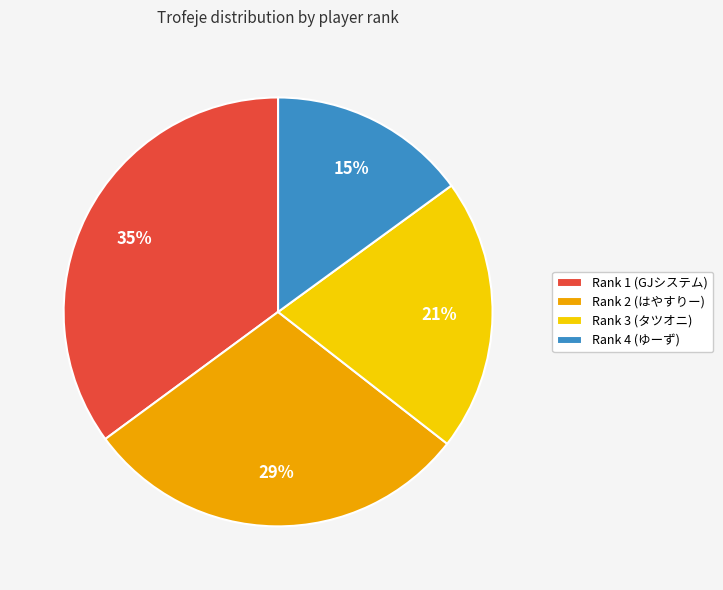

Approximately how many times larger is the value at Rank 1 (GJシステム) compared to Rank 4 (ゆーず)?

2.3